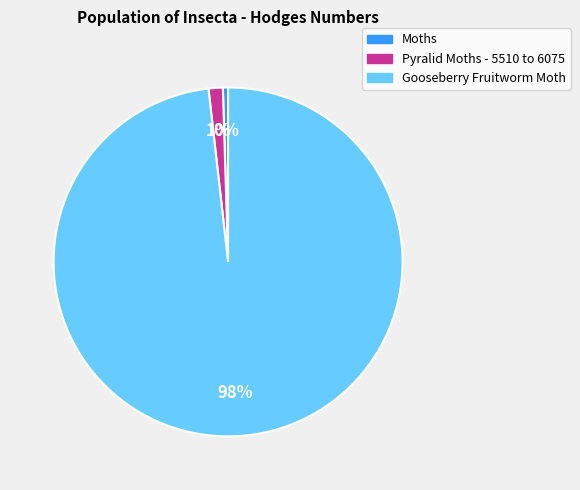

Which category has the smallest portion of the pie?

Moths